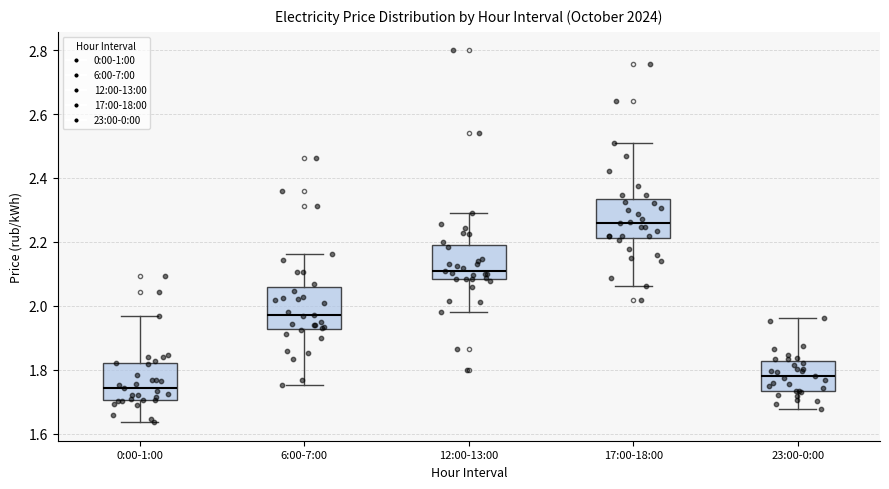

Reading left to right, transcribe this box plot: for each box, give where its median line is, the range the box spans, and where its two whiskers end, as read against the y-axis. The values are not printed on the chart, so give them approximately, as read against the axis.

0:00-1:00: median 1.74, box 1.70 to 1.82, whiskers 1.64 to 1.96
6:00-7:00: median 1.98, box 1.92 to 2.06, whiskers 1.76 to 2.16
12:00-13:00: median 2.10, box 2.08 to 2.20, whiskers 1.98 to 2.30
17:00-18:00: median 2.26, box 2.22 to 2.34, whiskers 2.06 to 2.50
23:00-0:00: median 1.78, box 1.74 to 1.82, whiskers 1.68 to 1.96